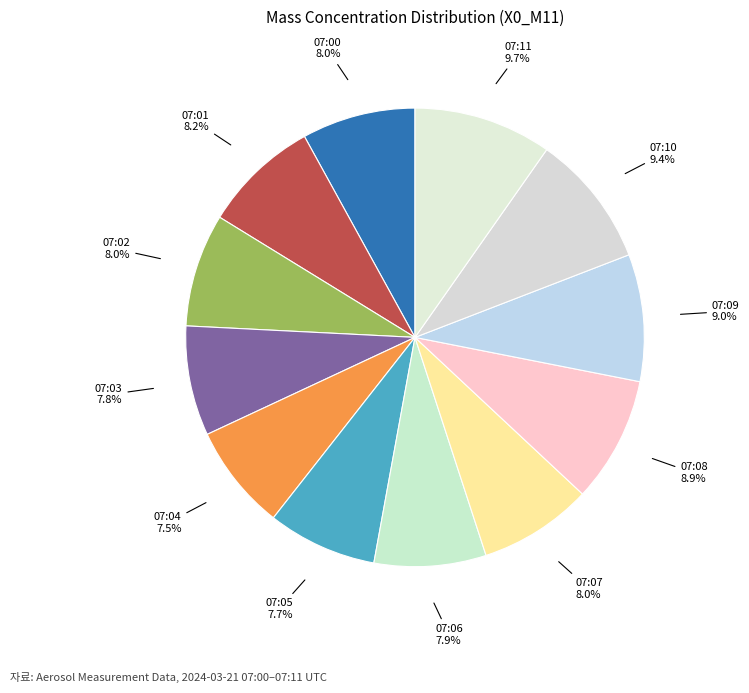

What percentage is the 07:10 slice, to the nearest percent?

9%